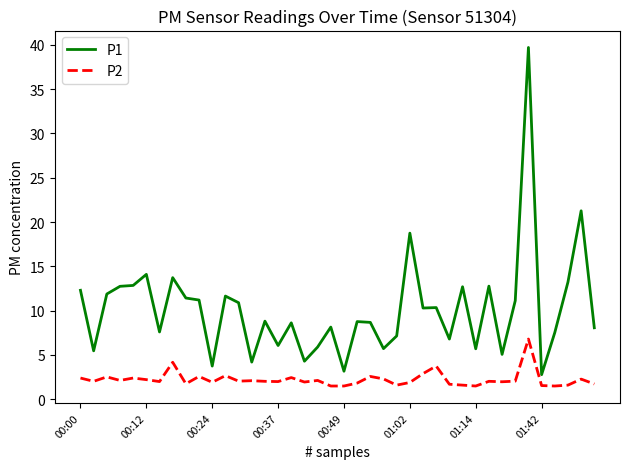

What is the sum of all P1 values?

405.3